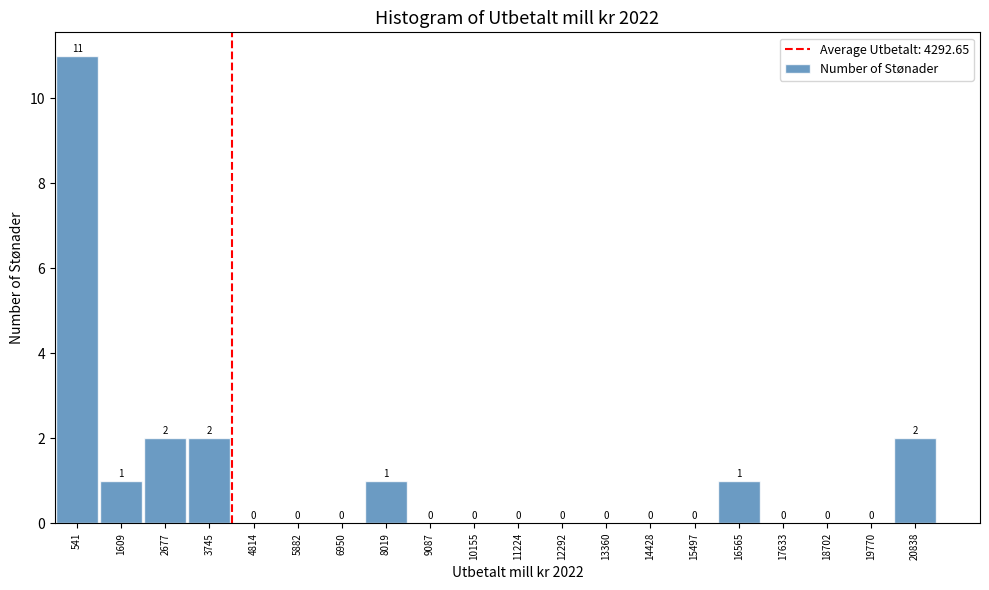

Which range on the x-axis has the tallest bar?

0 to 1000